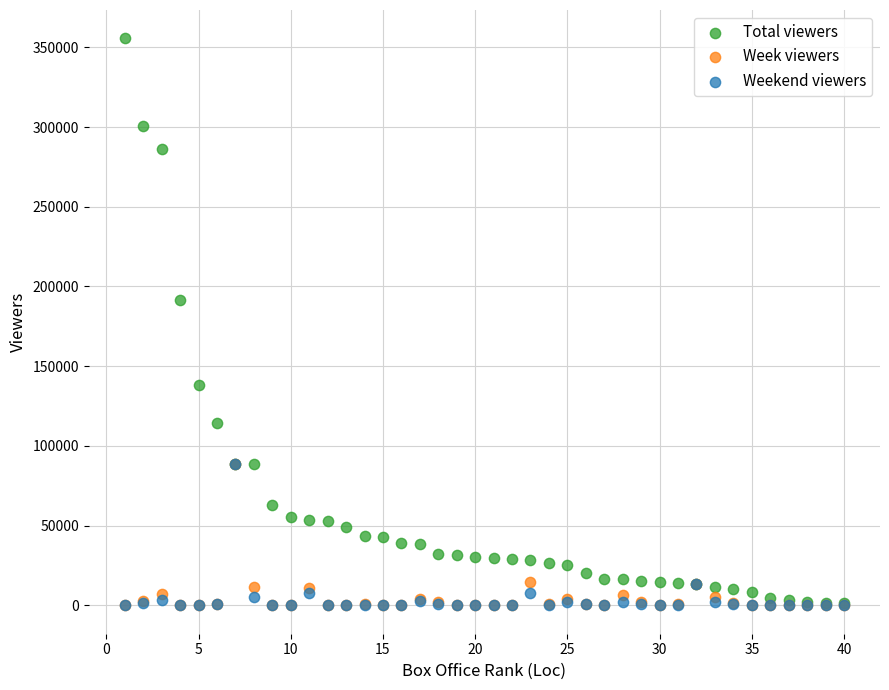

In the Total viewers series, what Y value is closest to 178436?

191392